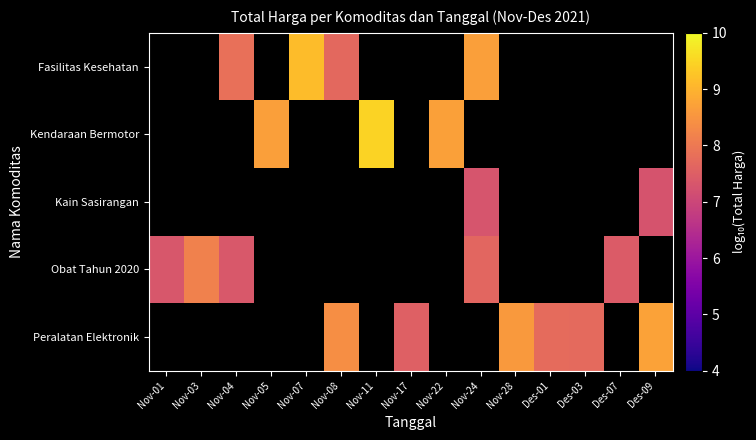

Which series has the widest spread of values?

Obat Tahun 2020